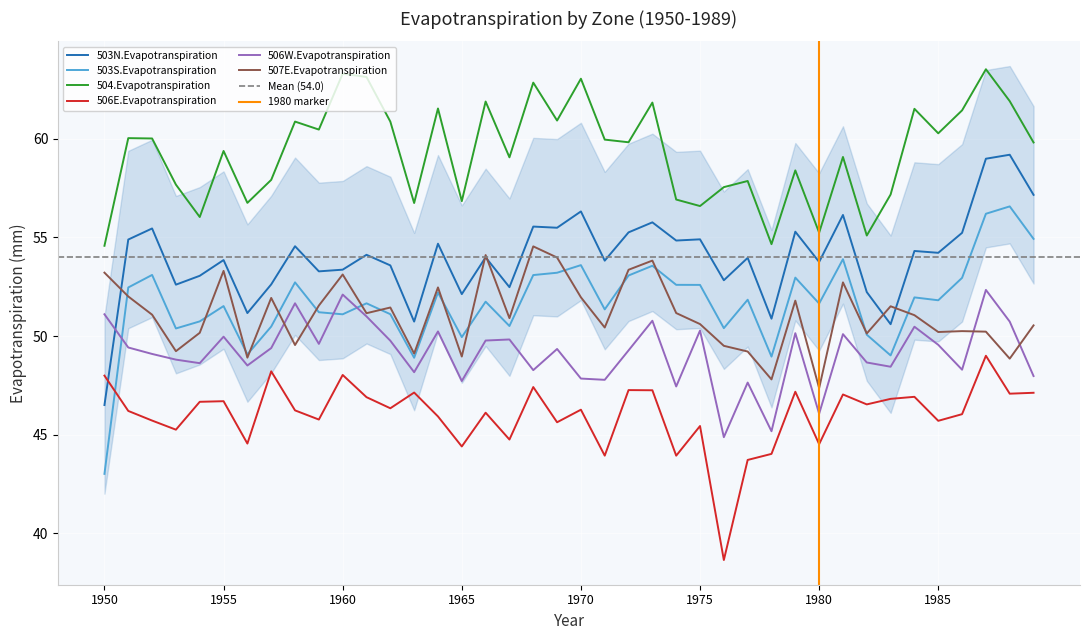

How many values in the 503N.Evapotranspiration series exceed 54?

20